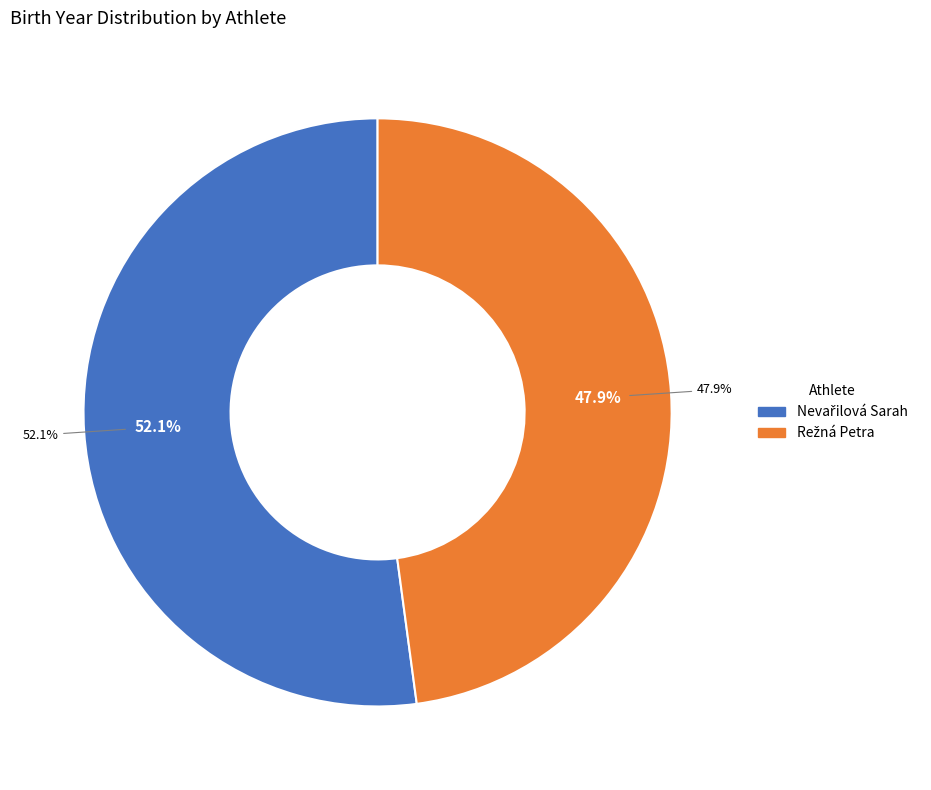

What is the largest slice in the pie chart?

Nevařilová Sarah